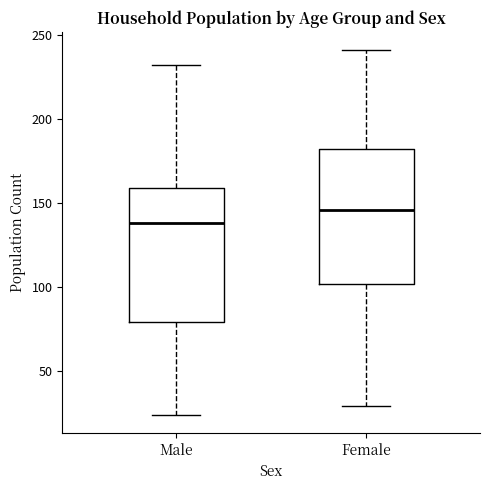

Reading left to right, read every box against the y-axis: the position of its median line, the range the box covers, and the ends of its whiskers. The values are not printed on the chart, so give them approximately, as read against the axis.

Male: median 140, box 80 to 160, whiskers 25 to 230
Female: median 145, box 100 to 180, whiskers 30 to 240